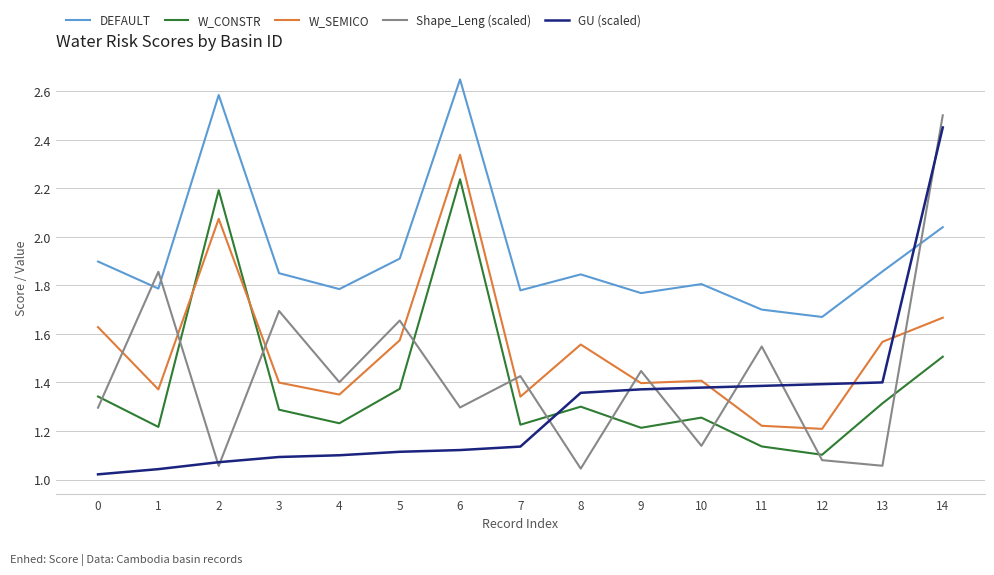

How many distinct data groups are displayed?

5